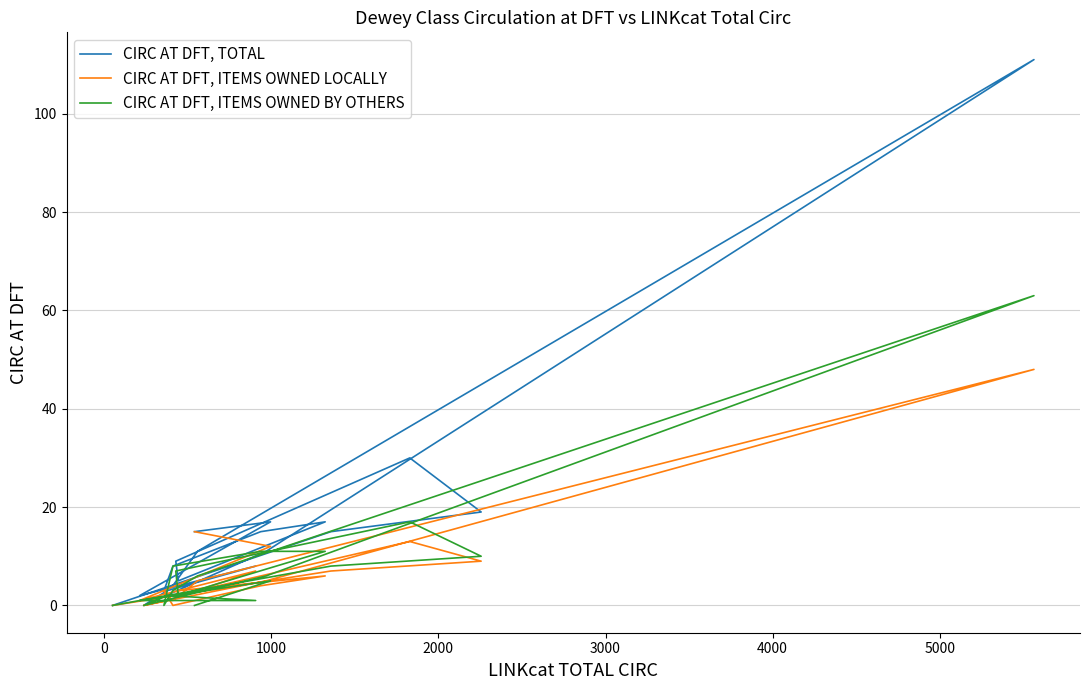

What are all the series names shown in the legend?

CIRC AT DFT, TOTAL, CIRC AT DFT, ITEMS OWNED LOCALLY, CIRC AT DFT, ITEMS OWNED BY OTHERS